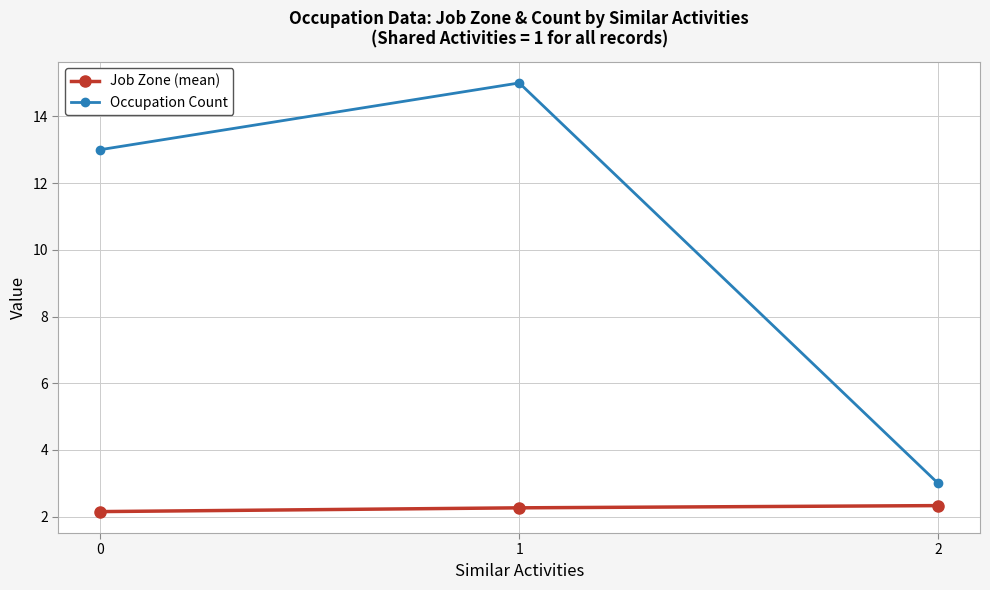

Read the Occupation Count value at 0.

13.0